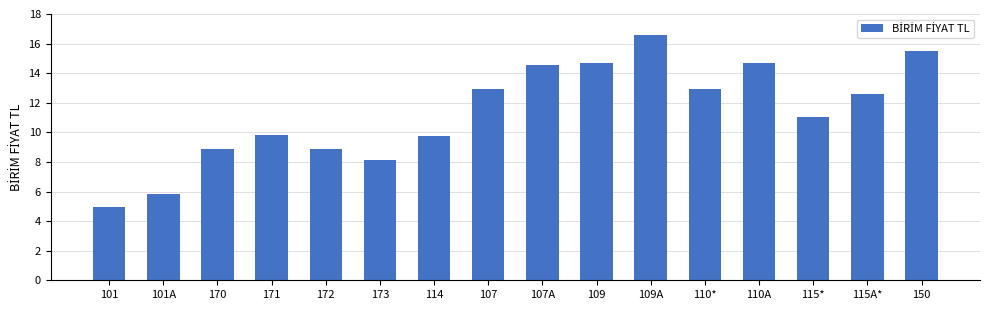

Reading left to right, what are all the values shown in this chart?

5.0	5.8	8.9	9.8	8.9	8.1	9.7	12.9	14.5	14.7	16.6	12.9	14.7	11.0	12.6	15.5